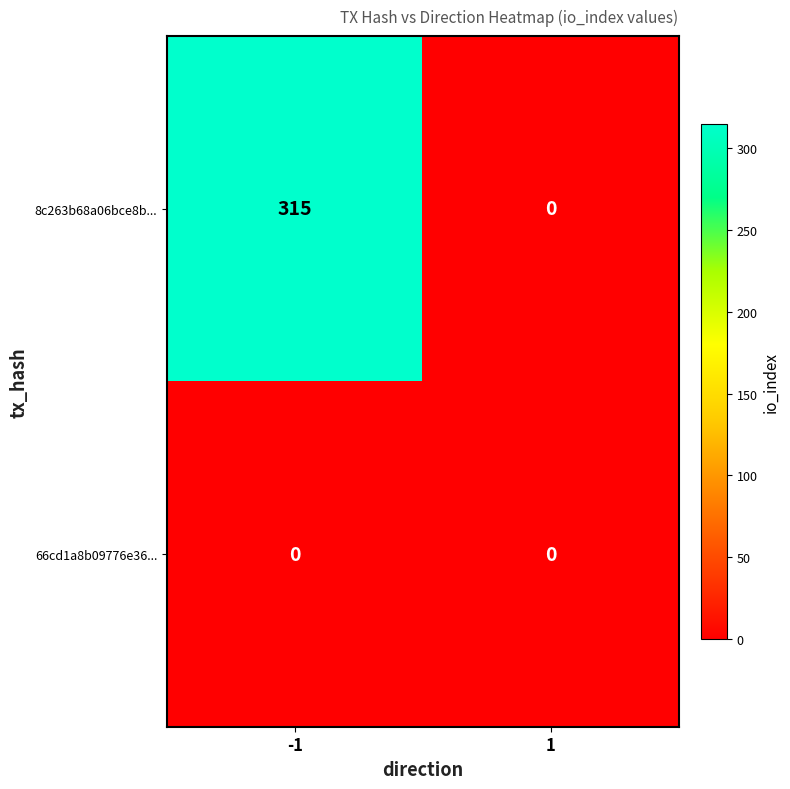

List the series in order of their overall mean, highest first.

8c263b68a06bce8b..., 66cd1a8b09776e36...